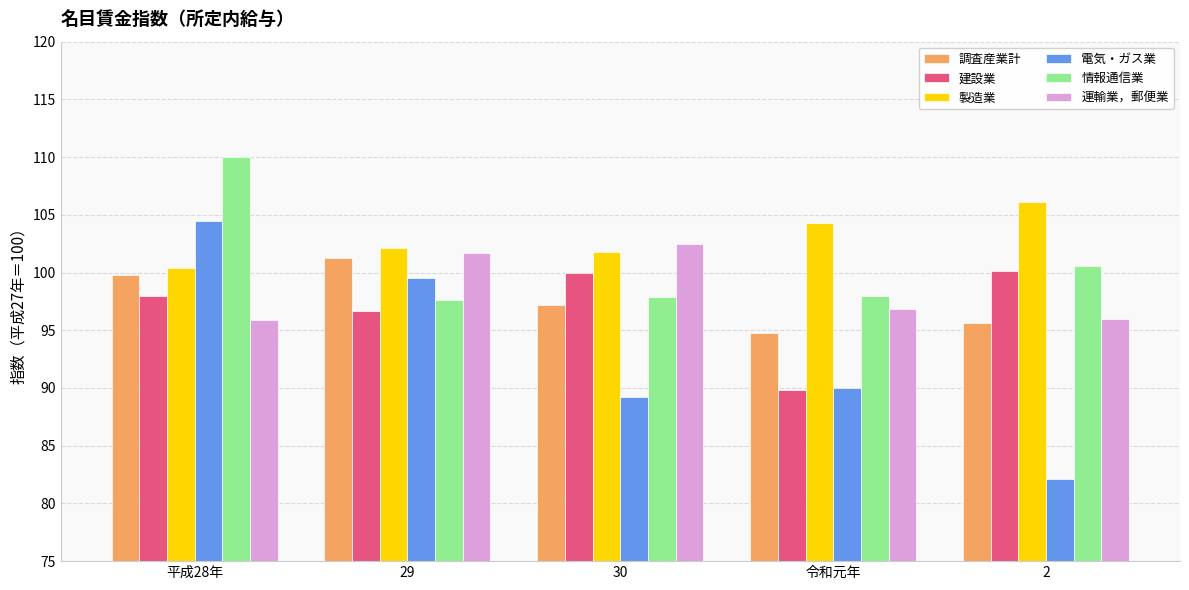

True or false: 製造業 has a value of 22.4 at 2.

False